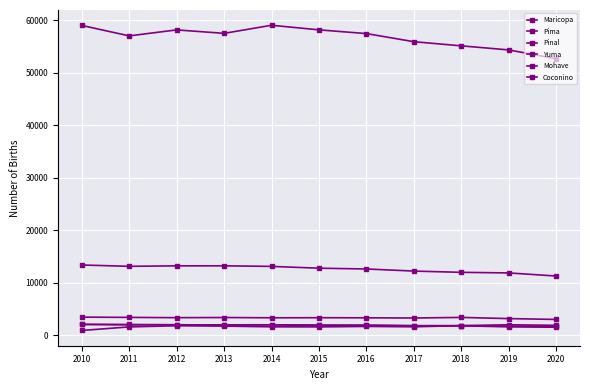

At which label does Maricopa first exceed 57481?

2010